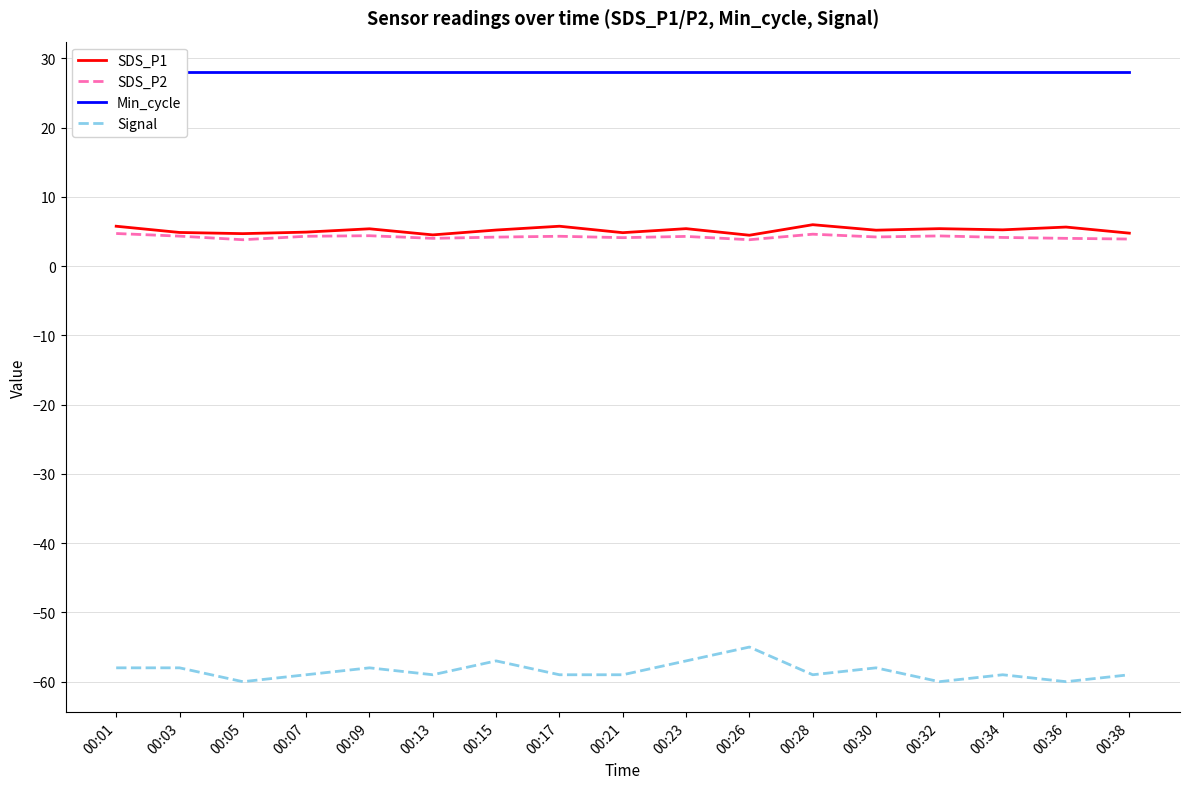

Count the number of data series in this chart.

4